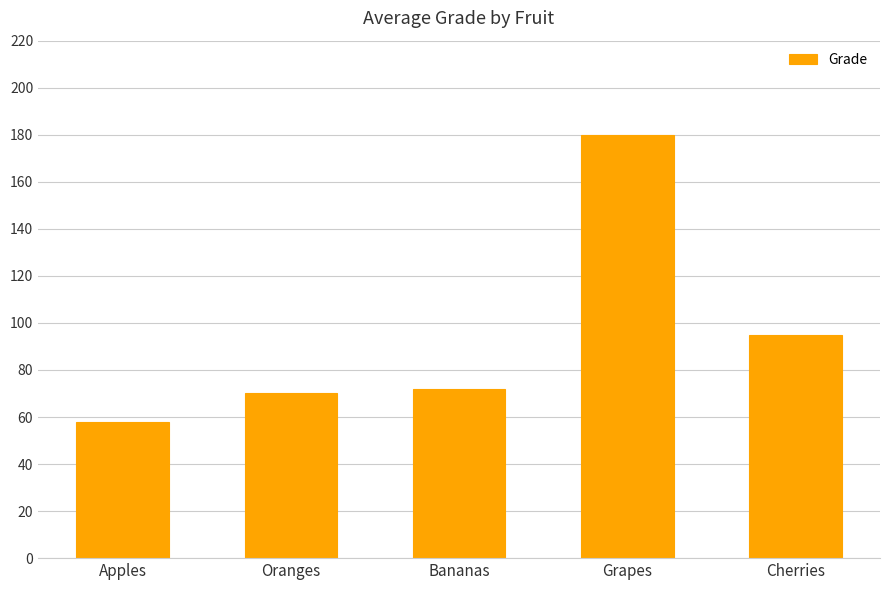

List the labels in order of value, largest first.

Grapes, Cherries, Bananas, Oranges, Apples